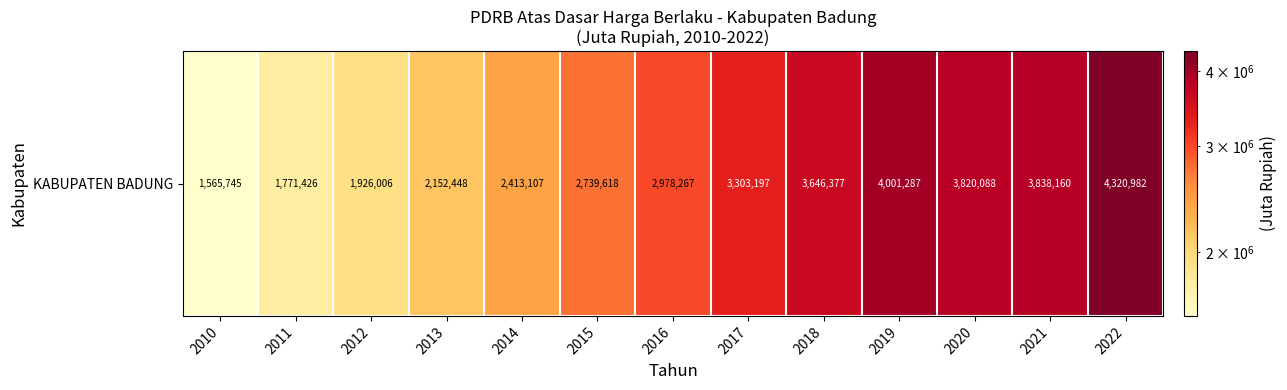

What is the smallest value displayed?

1565745.3